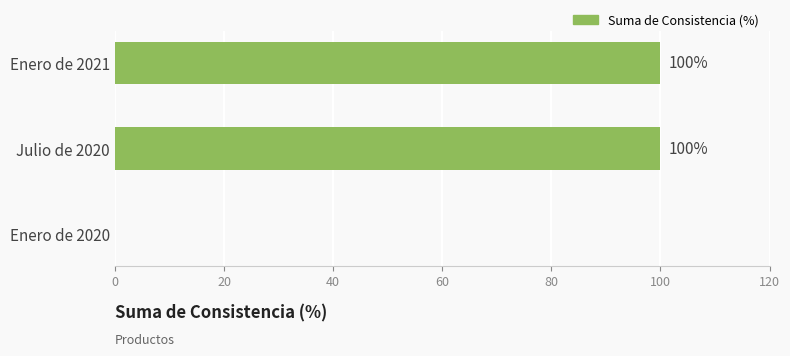

Reading bottom to top, what are all the values shown in this chart?

Enero de 2020=0	Julio de 2020=100	Enero de 2021=100